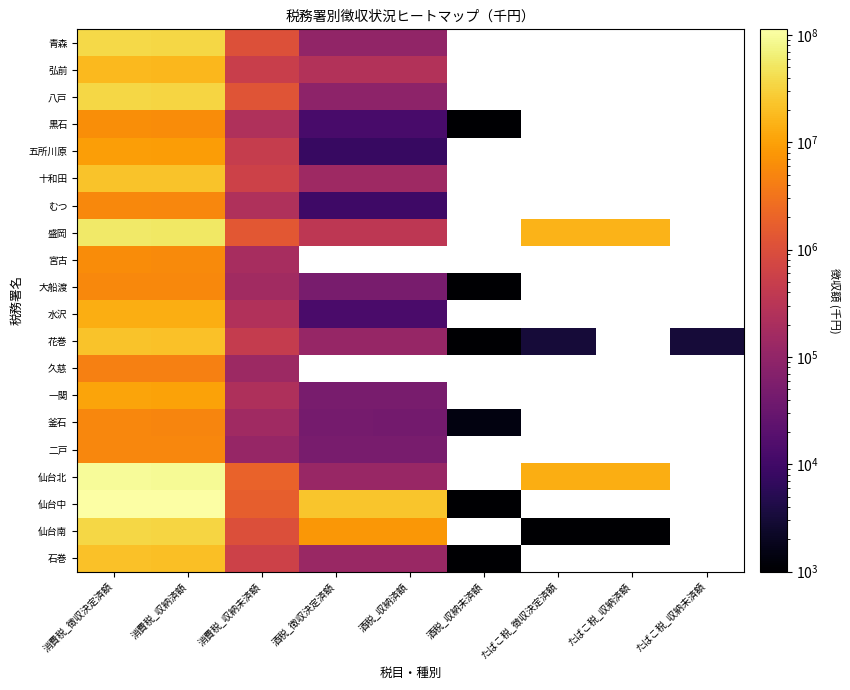

Is the value of 青森 at たばこ税_徴収決定済額 greater than the value of 水沢 at 酒税_収納済額?

No